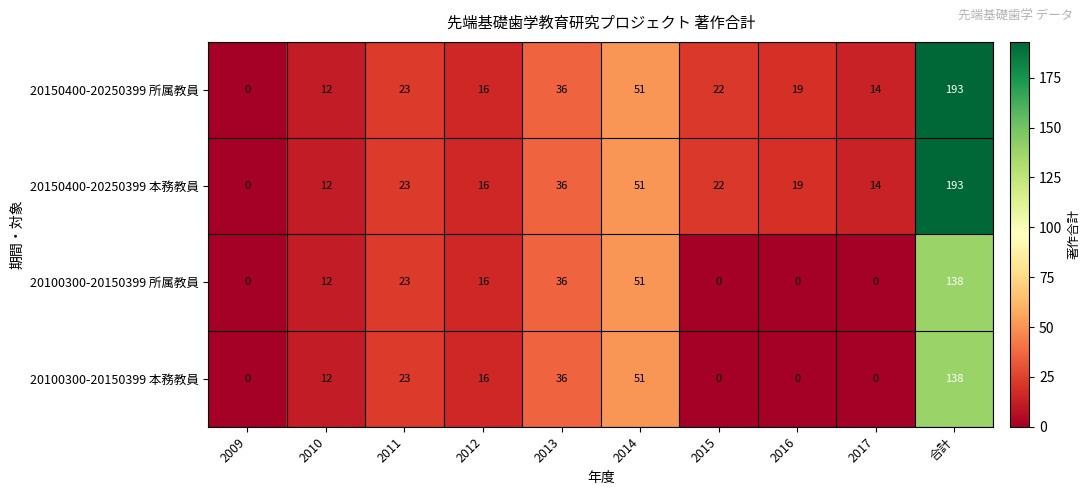

Which label corresponds to the largest value in the chart?

合計